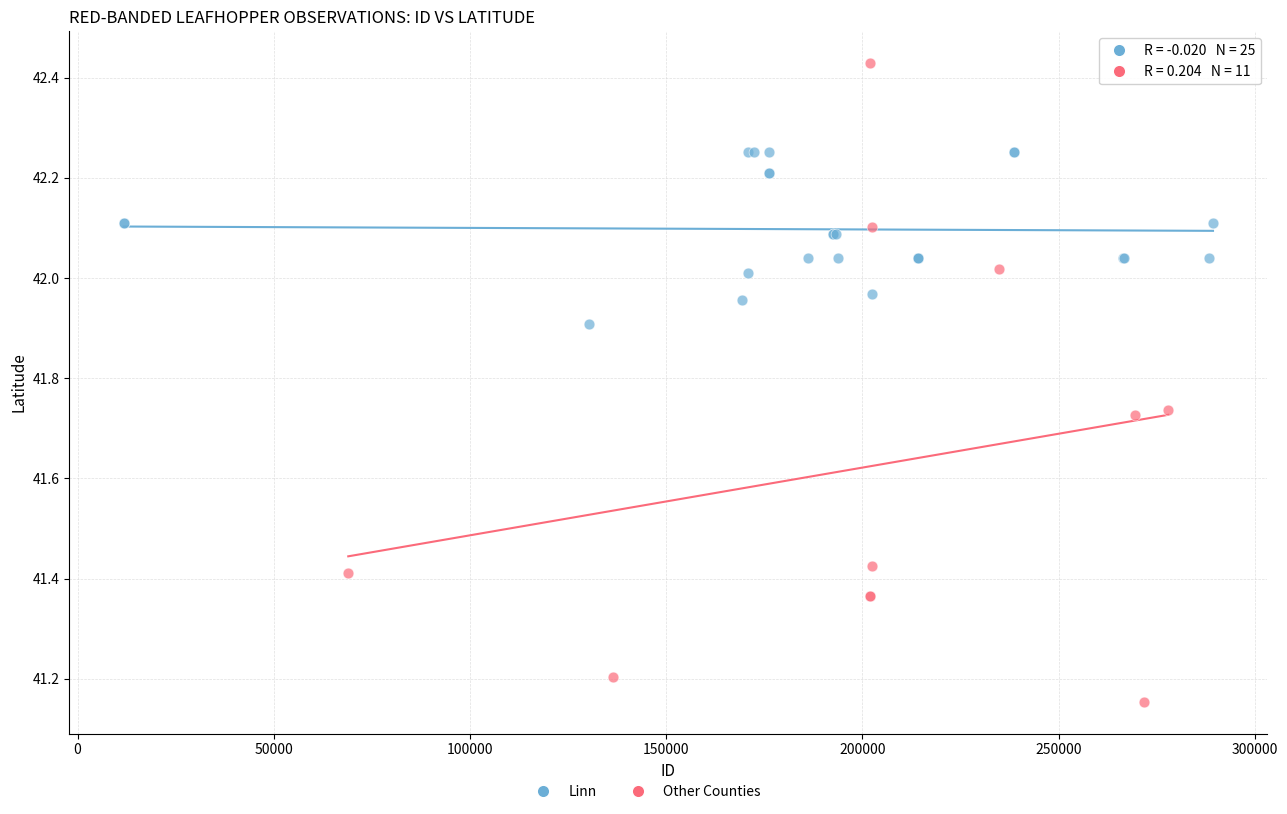

Which series reaches the maximum Y coordinate?

Other Counties